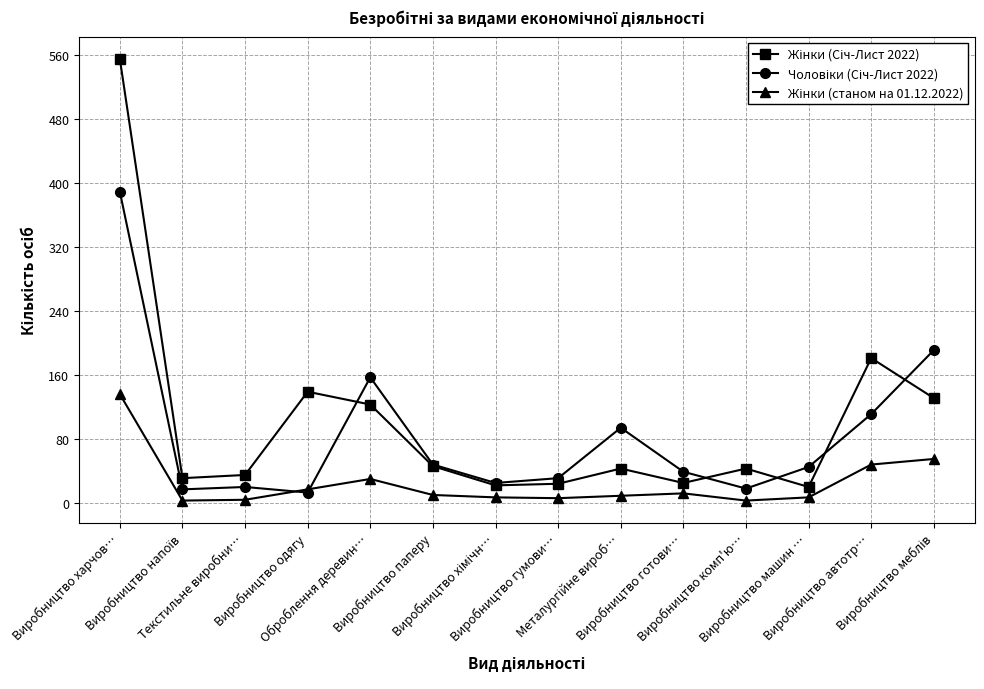

Reading left to right, extract all data points from this chart.

Жінки (Січ-Лист 2022): 555	31	35	139	123	46	22	24	43	25	43	20	181	131
Чоловіки (Січ-Лист 2022): 389	17	20	13	157	48	25	31	94	39	18	45	111	191
Жінки (станом на 01.12.2022): 136	3	4	17	30	10	7	6	9	12	3	7	48	55